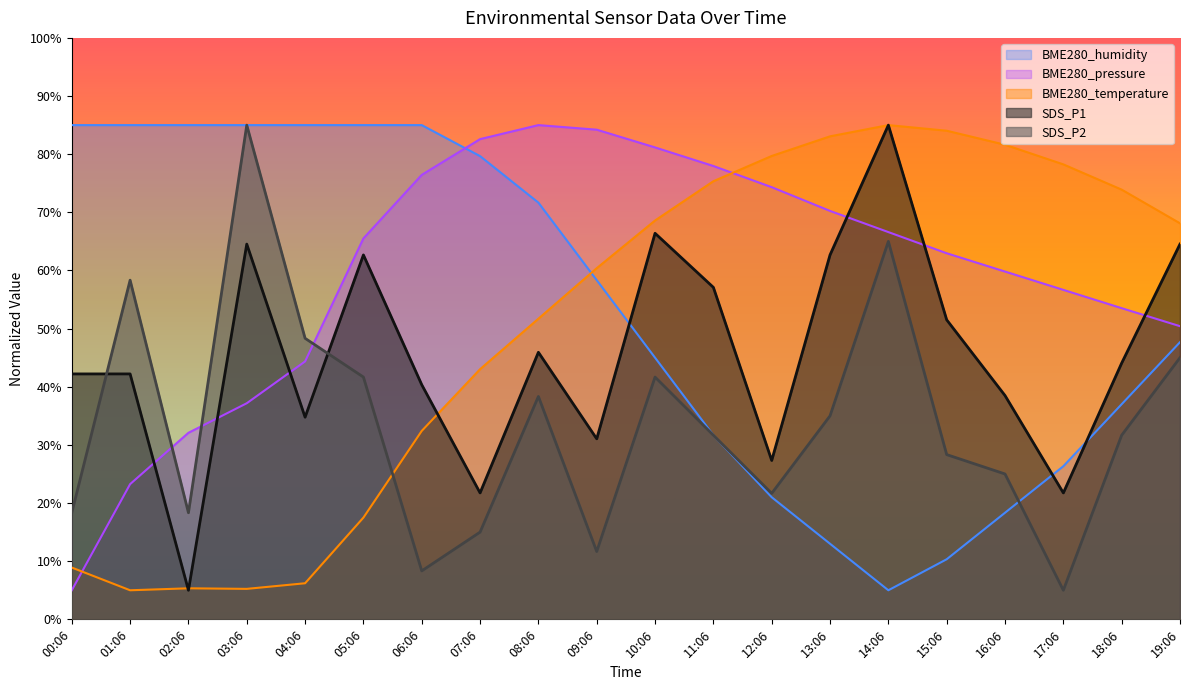

What is the difference between the BME280_pressure values at 13:06 and 17:06?

13.6